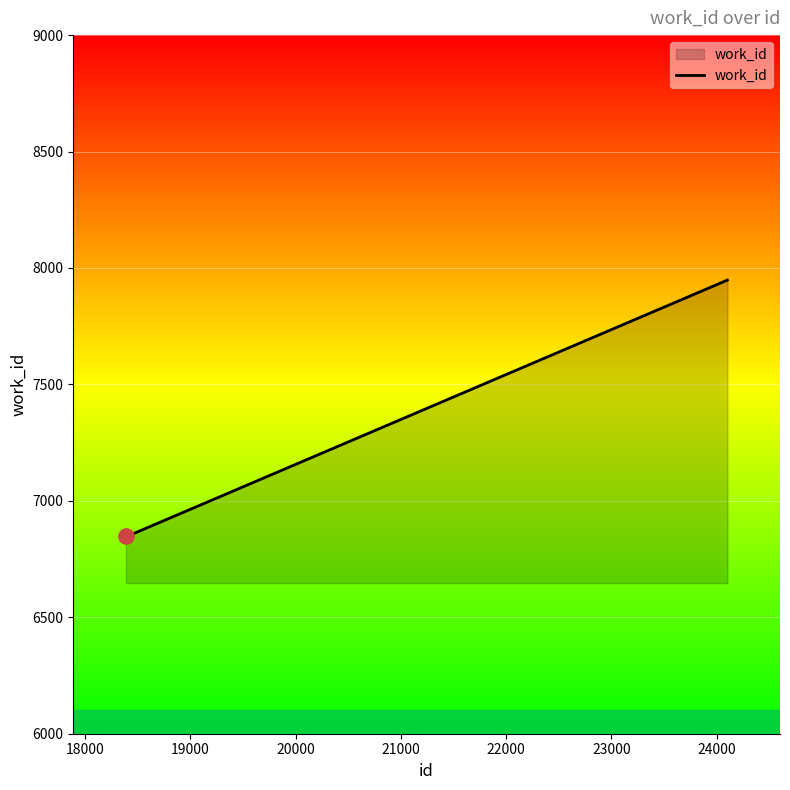

What is the maximum value shown in the chart?

7948